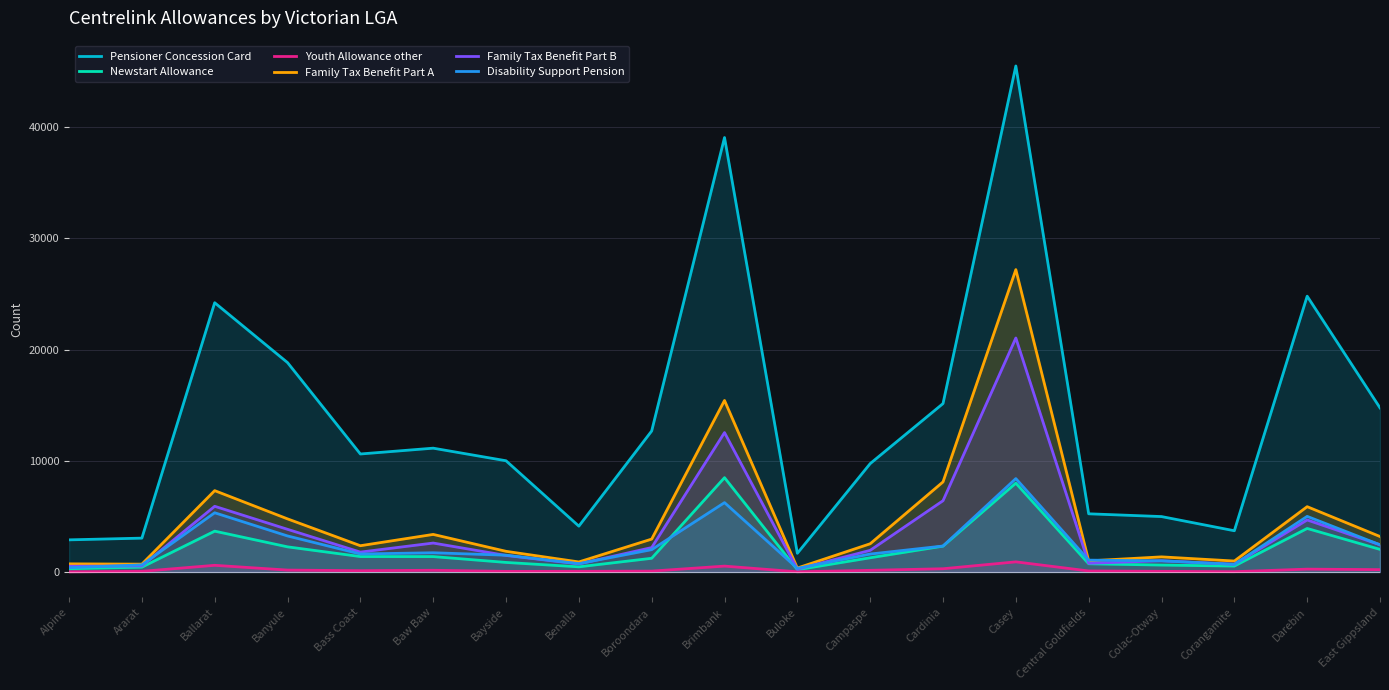

Which label corresponds to the largest value in the chart?

Casey